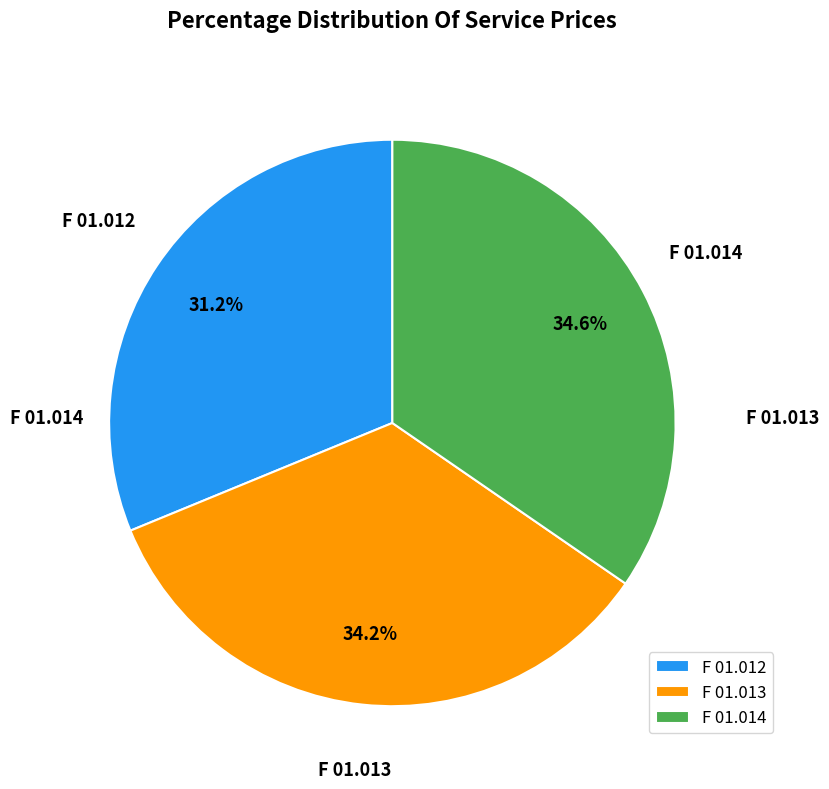

To the nearest percent, what is the difference between the largest and smallest slice percentages?

3%